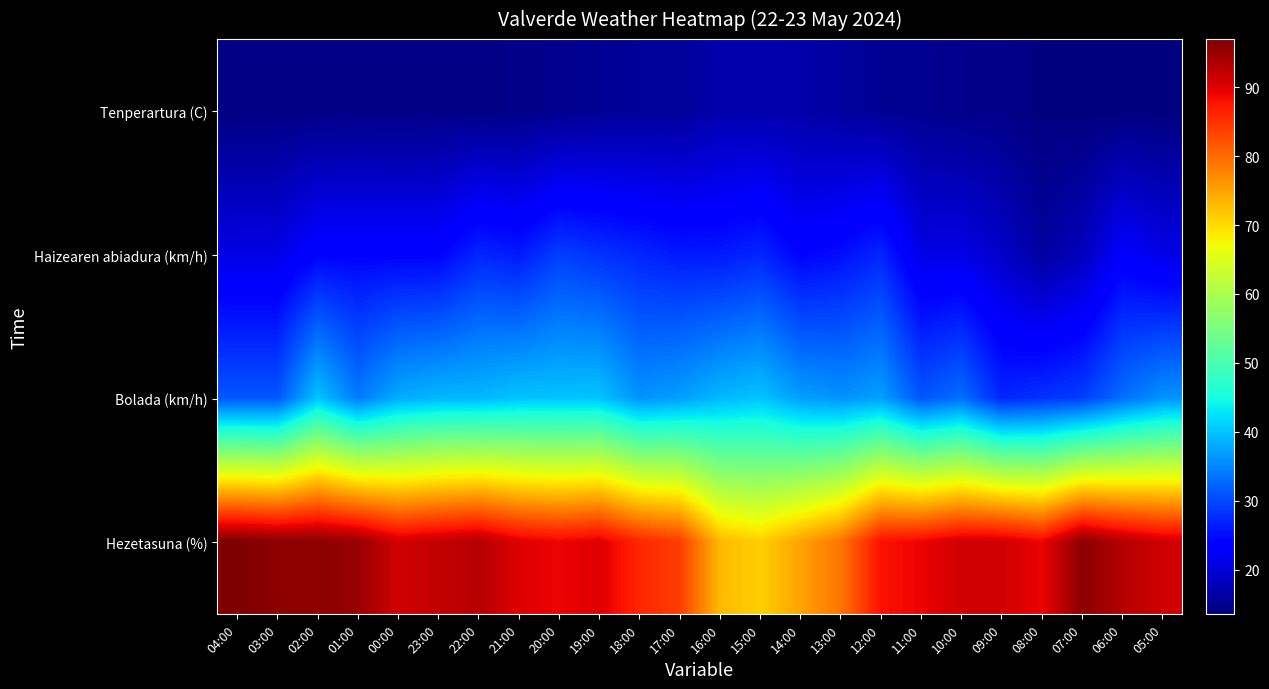

Which series has the widest spread of values?

Hezetasuna (%)